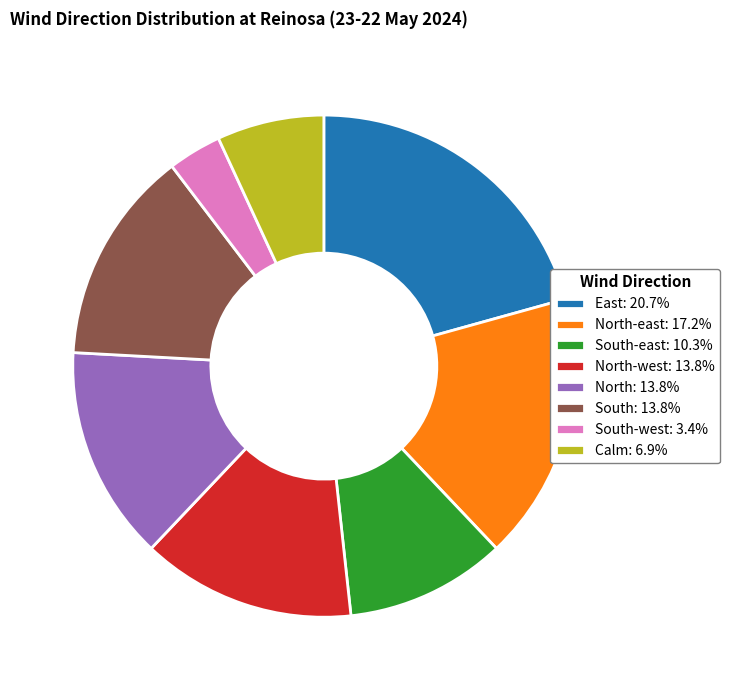

What is the ratio of the value at South-west: 3.4% to the value at South-east: 10.3%?

0.3